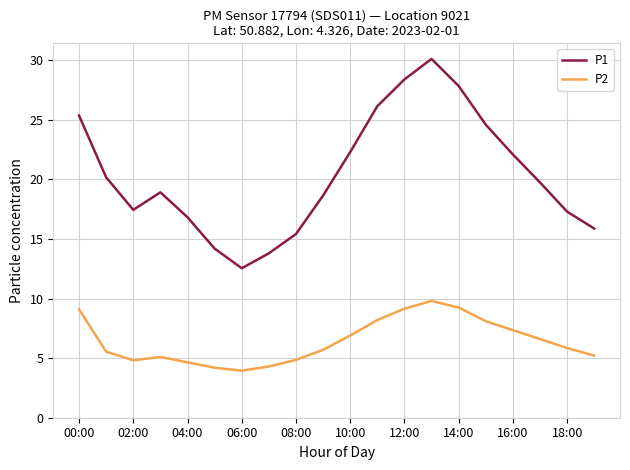

Which series has the largest range (max minus min)?

P1